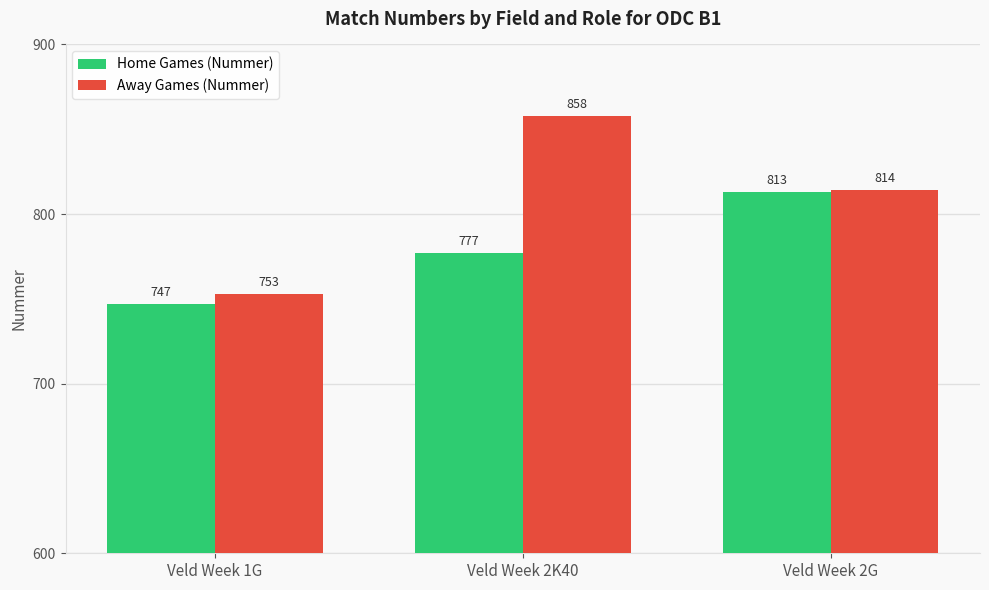

Rank the series at Veld Week 2K40 from lowest to highest value.

Home Games (Nummer), Away Games (Nummer)